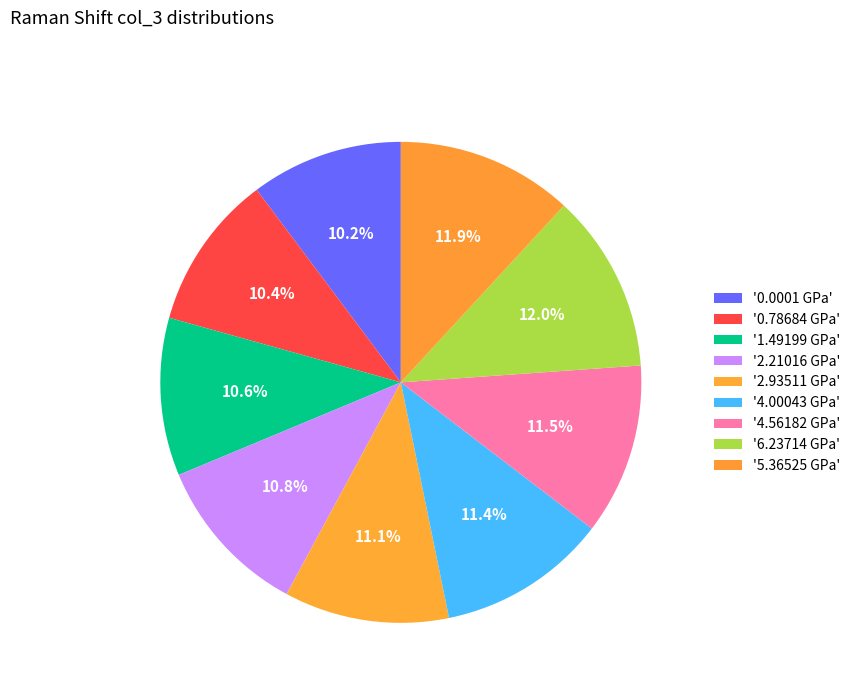

Is there a majority slice in this chart?

No